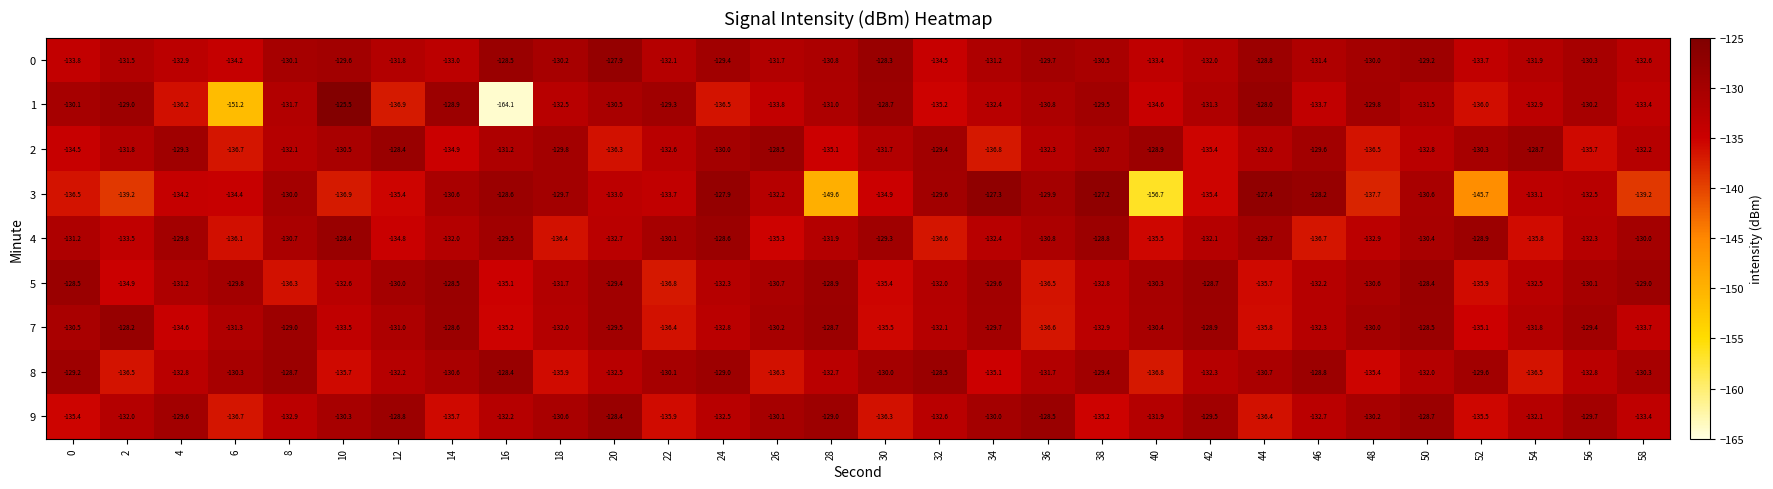

What is the approximate value of 2 at 56?

-135.7